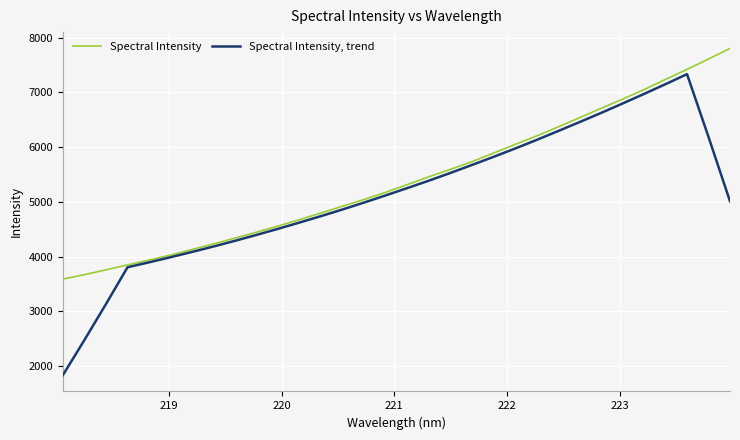

Which series has the largest total across all categories?

Spectral Intensity